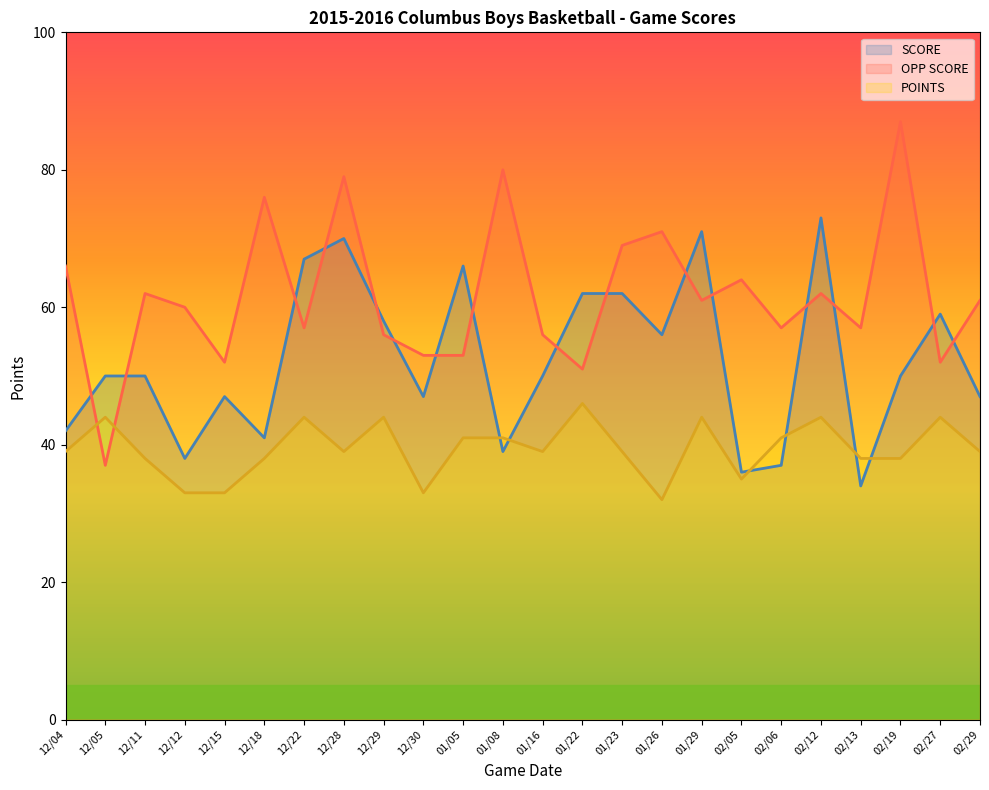

What is the difference between the SCORE values at 02/13 and 12/12?

4